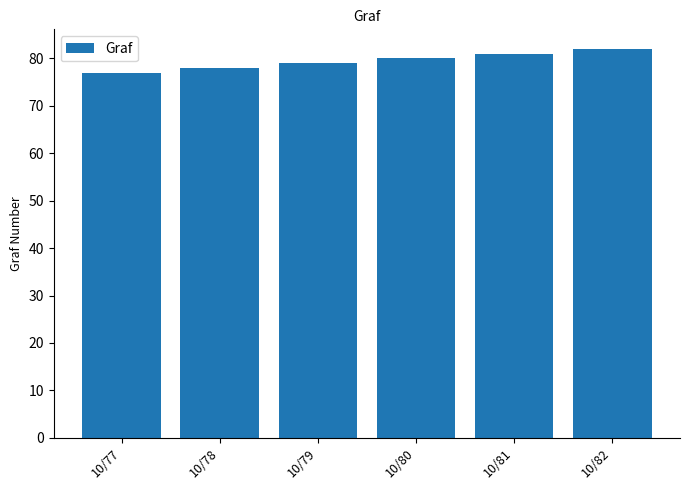

Is it true that the value at 10/80 is 112?

False